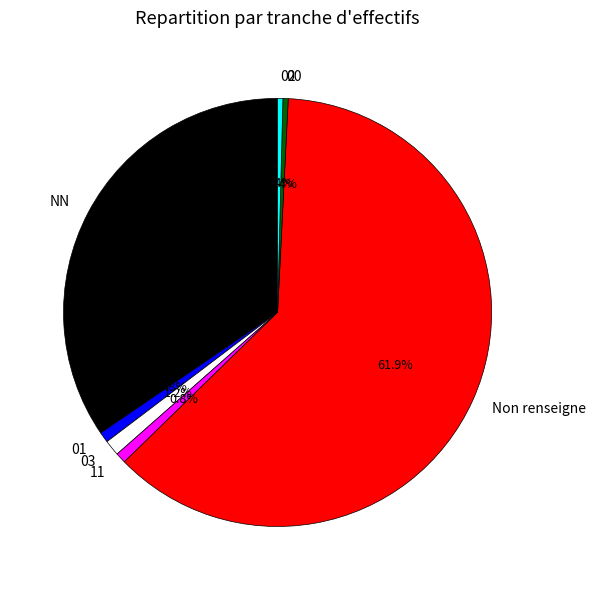

Count the number of slices in the pie.

7